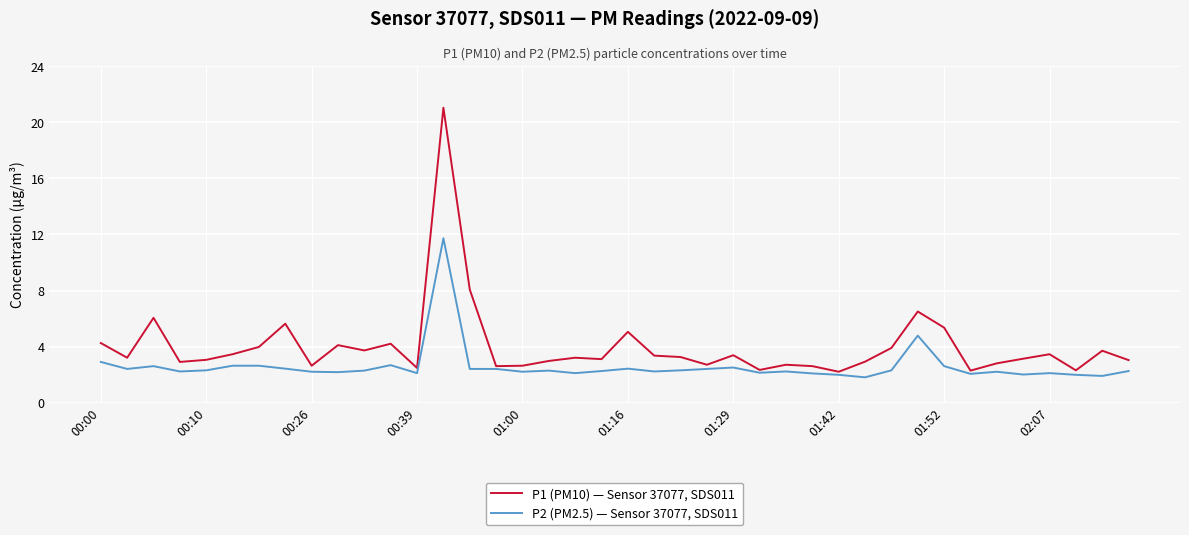

Which series has the widest spread of values?

P1 (PM10) — Sensor 37077, SDS011